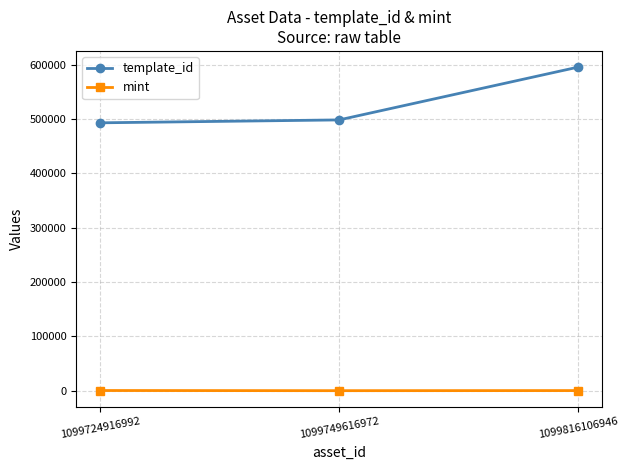

How many categories are shown in the chart?

3